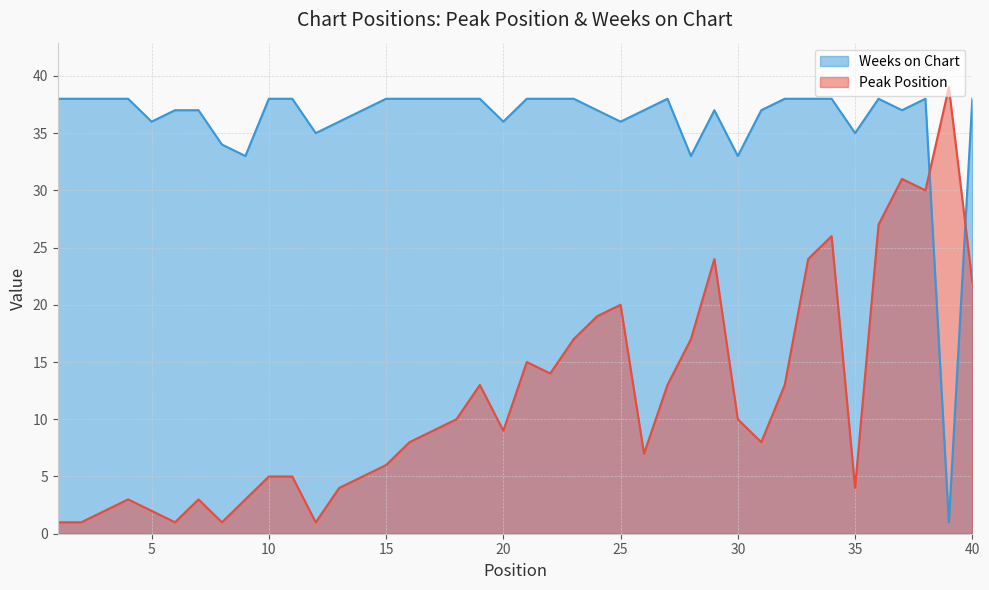

Is the value of Weeks on Chart at 16 greater than the value of Peak Position at 18?

Yes